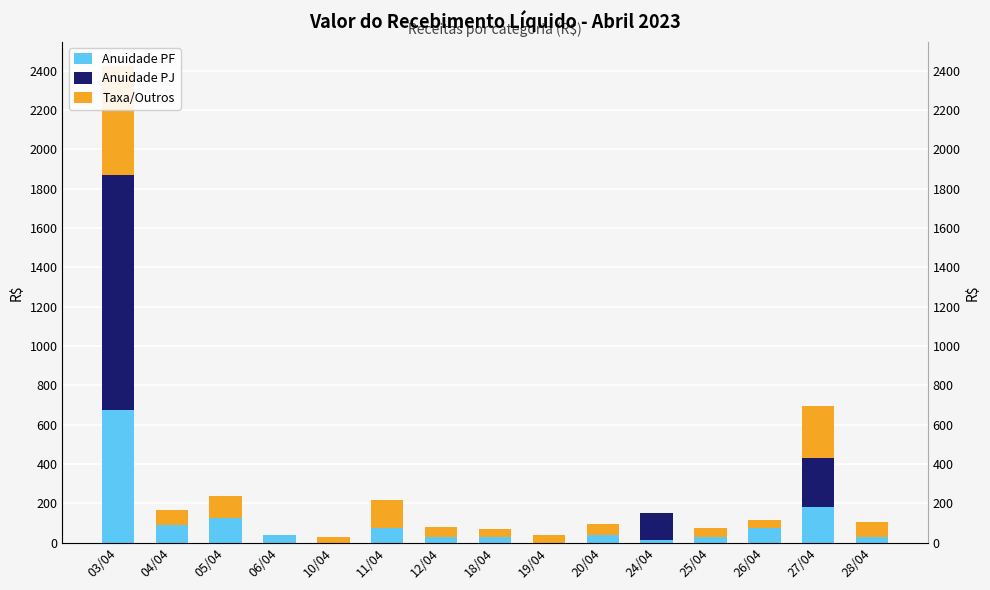

What is the label of the 5th bar from the left?

10/04